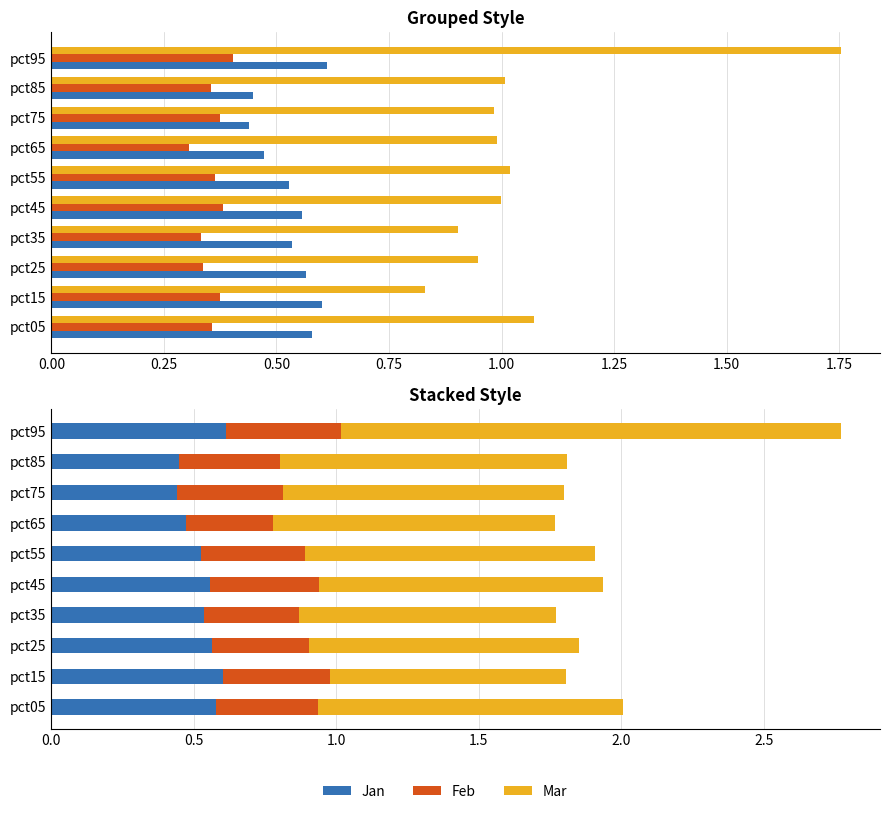

What is the average value of the Jan series?

0.5